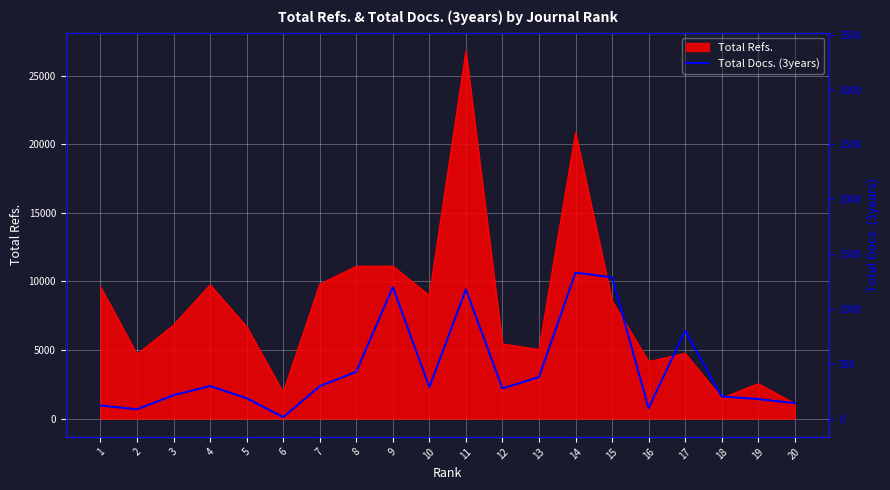

How many interior local valleys (lower than both neighbors) does the data have?

5